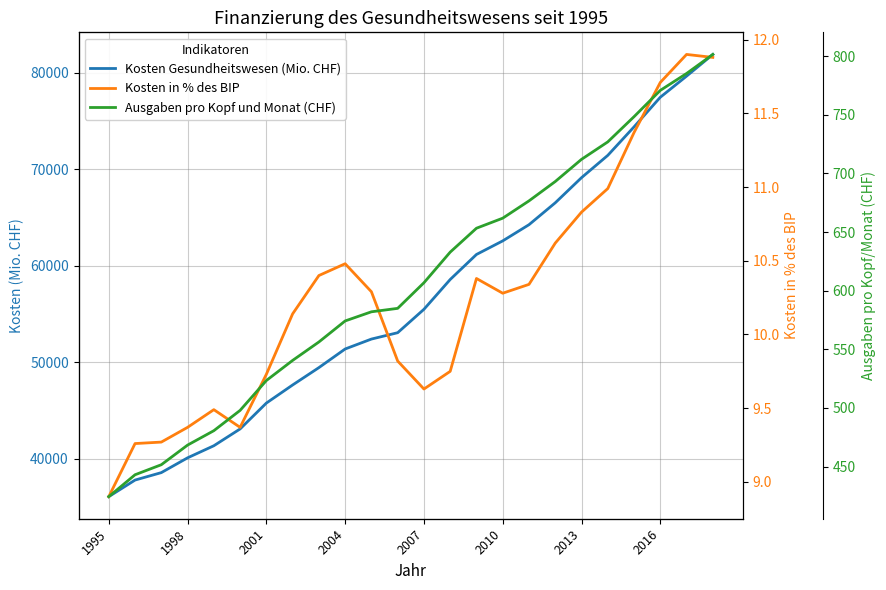

At how many categories does at least one series exceed 48217?

16